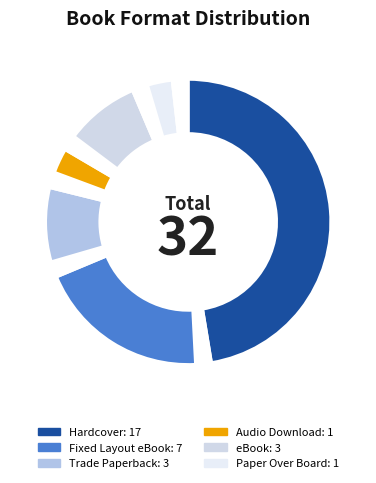

How many slices are in this pie chart?

12